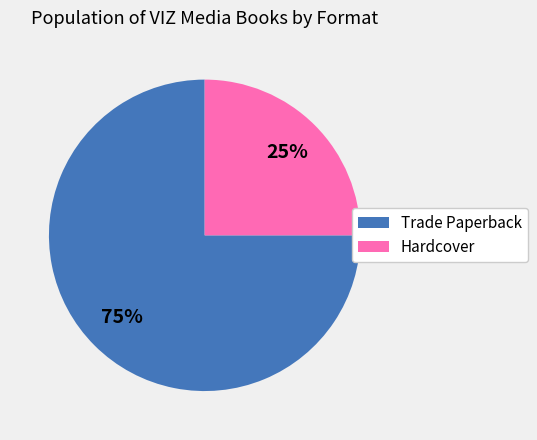

To the nearest percent, what percentage of the pie is Trade Paperback?

75%